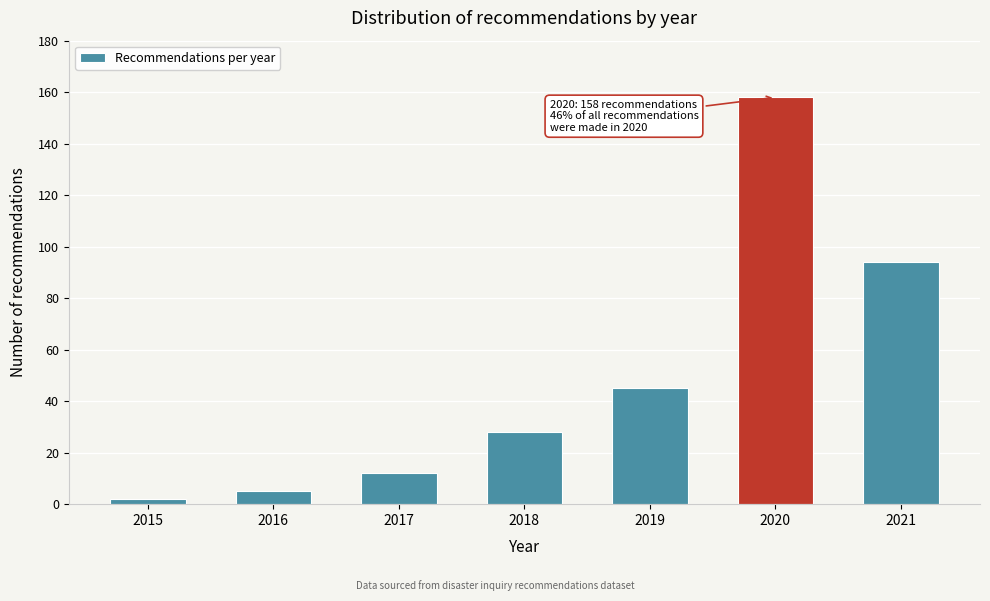

Reading left to right, what are all the values shown in this chart?

2	5	12	28	45	158	94